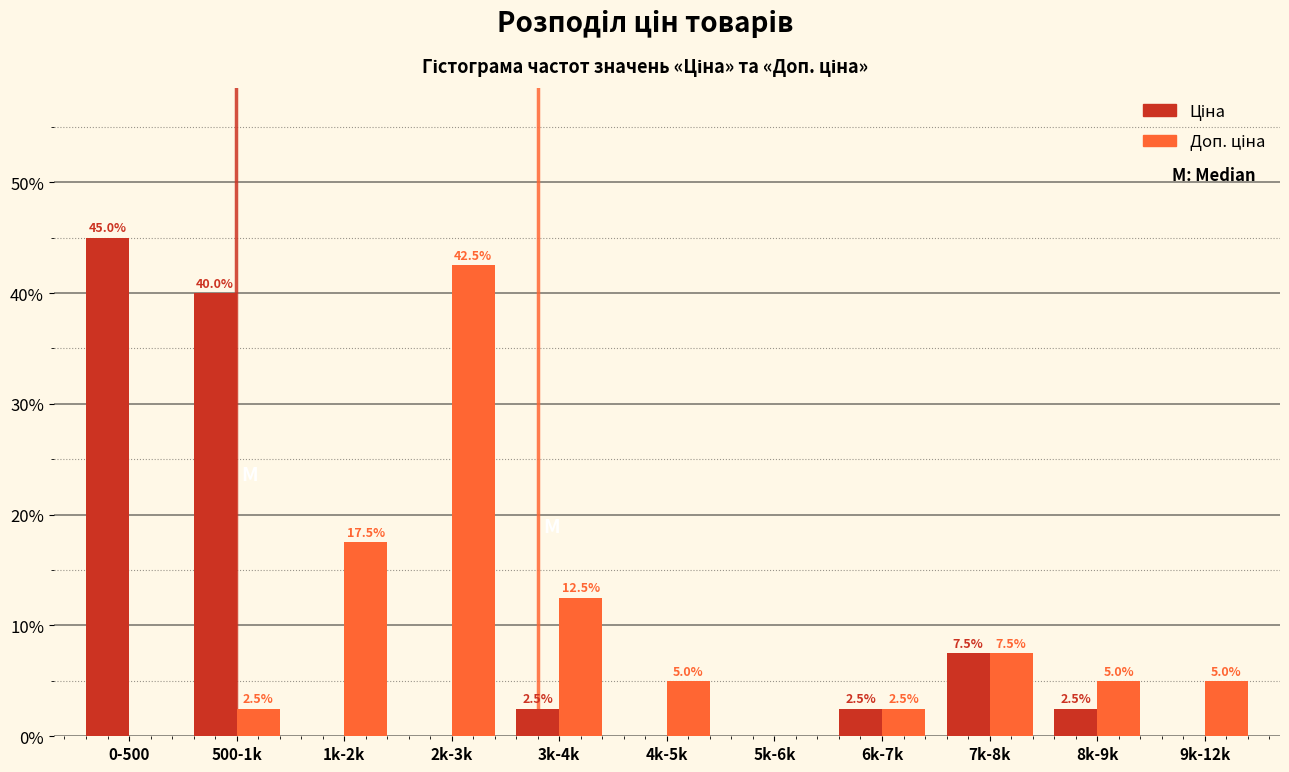

Which label corresponds to the largest value in the chart?

0-500